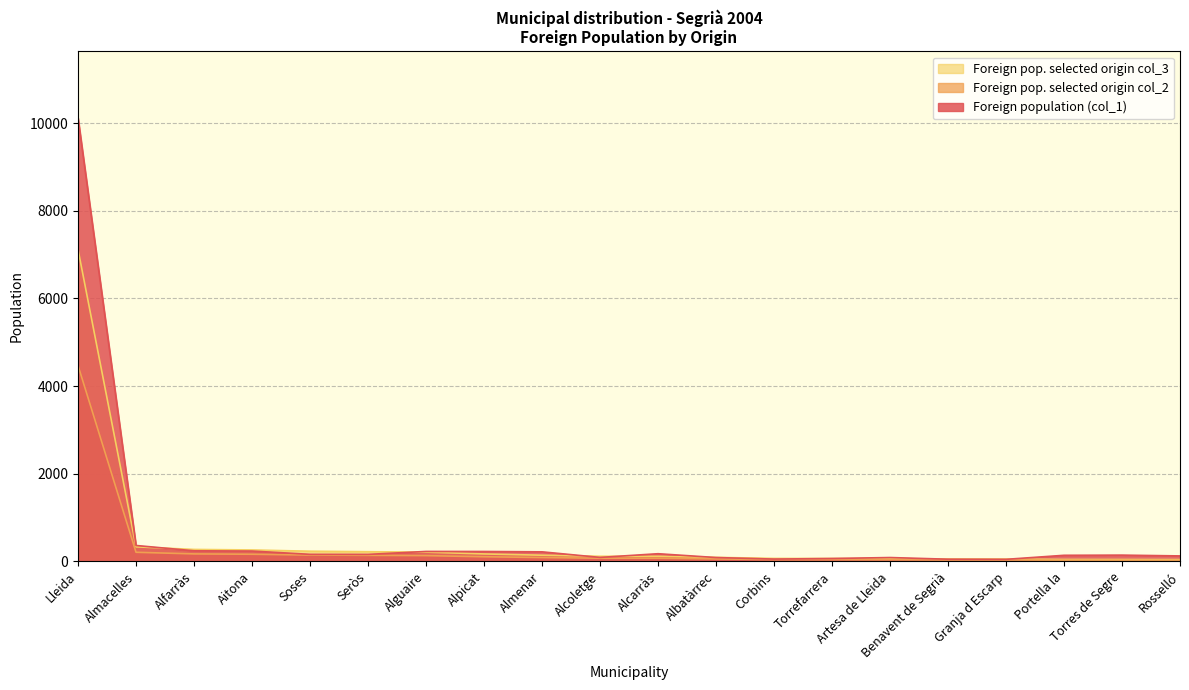

True or false: Foreign pop. selected origin col_2 has more than 1 points higher than both neighbors.

False